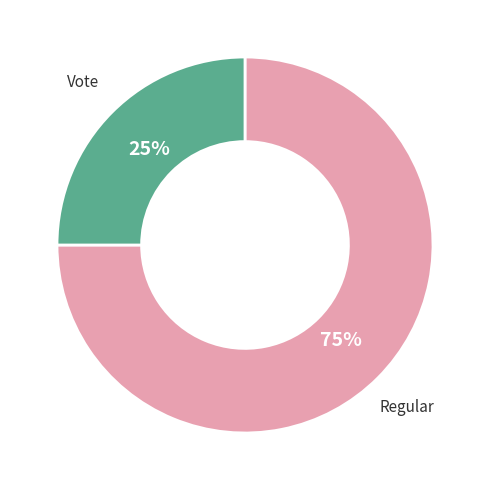

To the nearest percent, what percentage of the pie is Vote?

25%